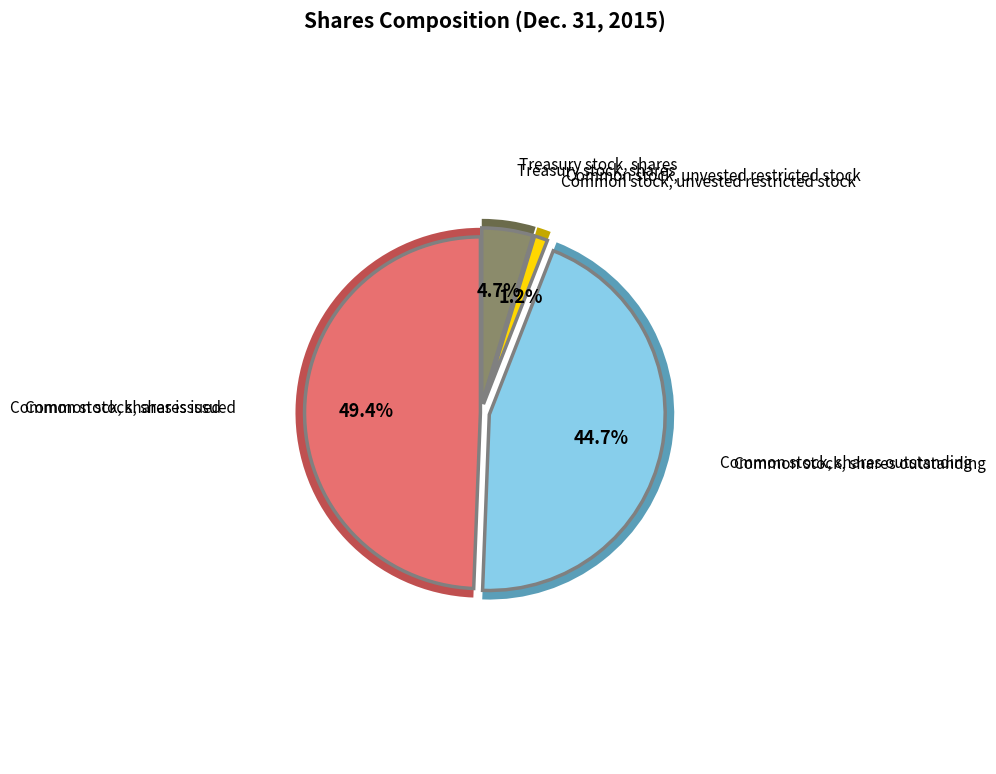

What percentage is the Common stock, shares outstanding slice, to the nearest percent?

45%